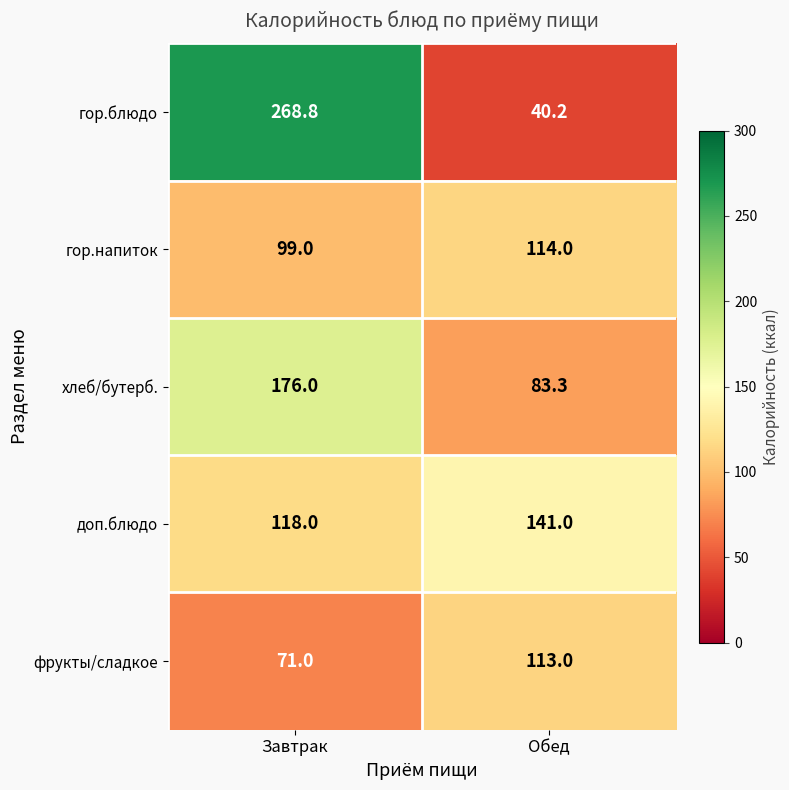

At which category is the sum across all series the highest?

Завтрак